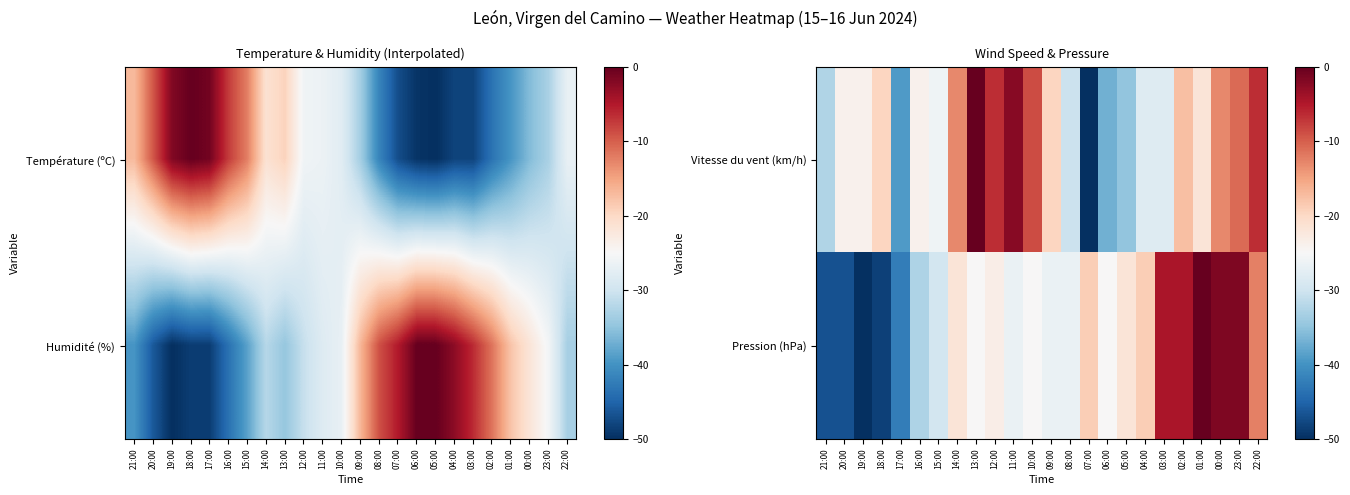

How many negative values does the Vitesse du vent (km/h) series have?

23